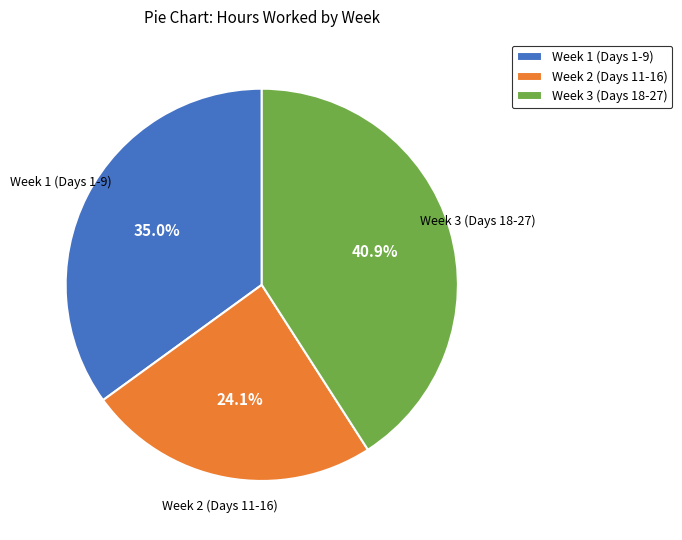

Which has a higher value, Week 3 (Days 18-27) or Week 1 (Days 1-9)?

Week 3 (Days 18-27)